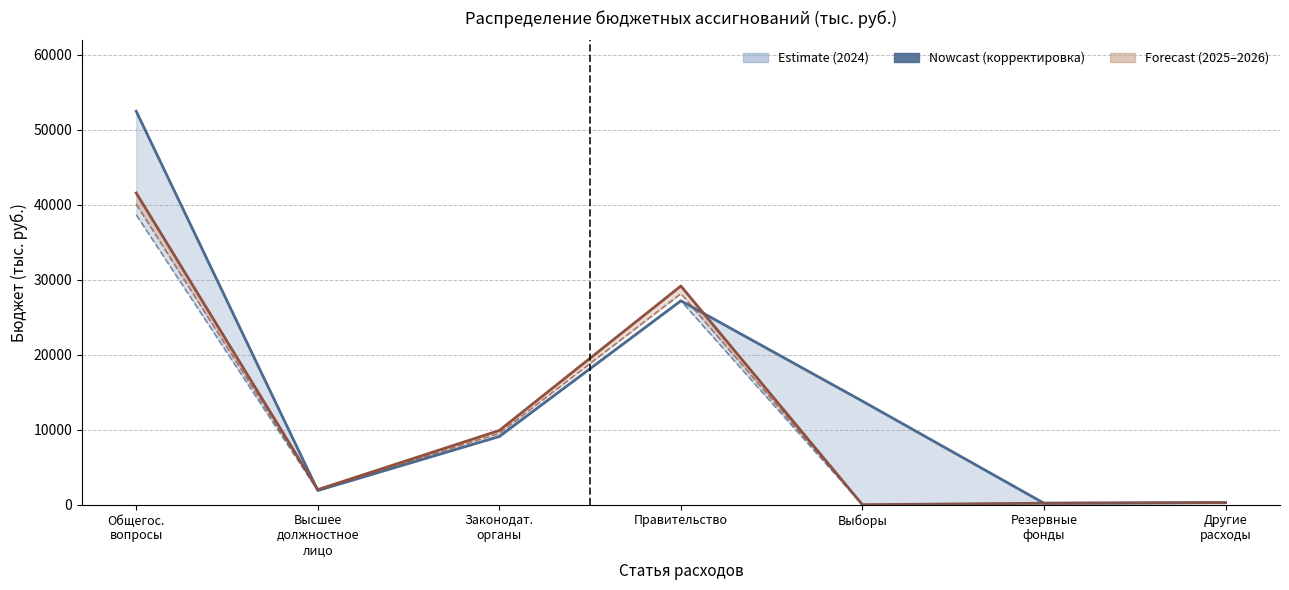

What is the greatest value displayed?

52480.3